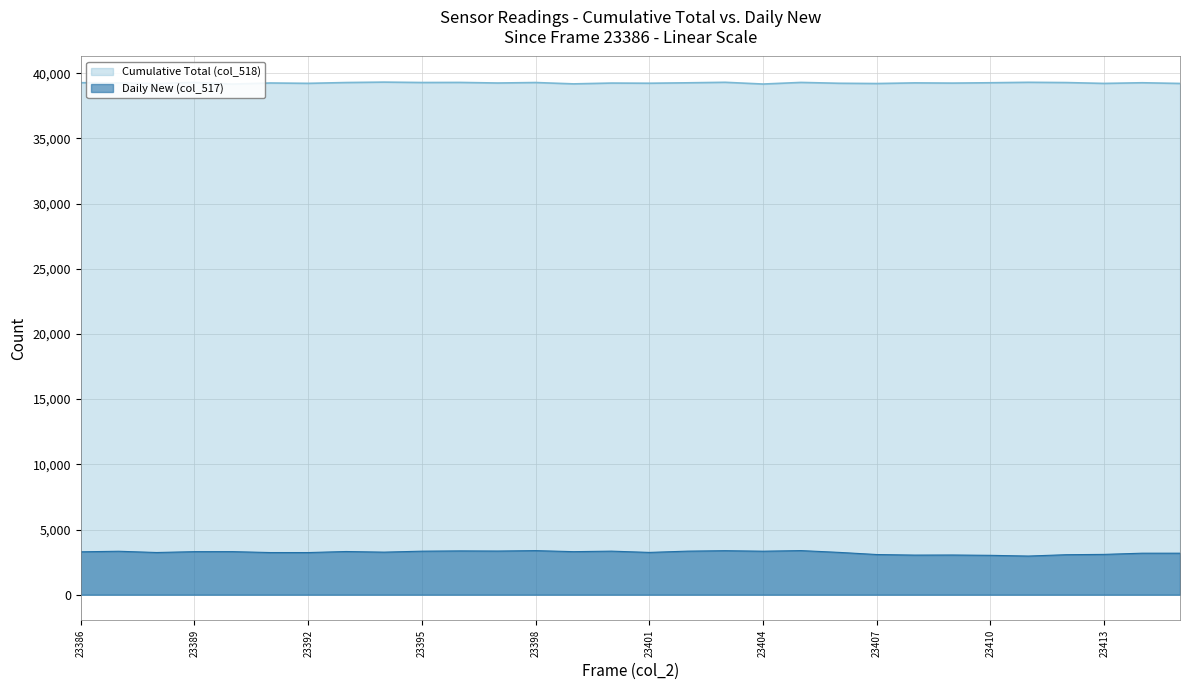

Between 23392 and 23397, which series saw the biggest shift?

Daily New (col_517)